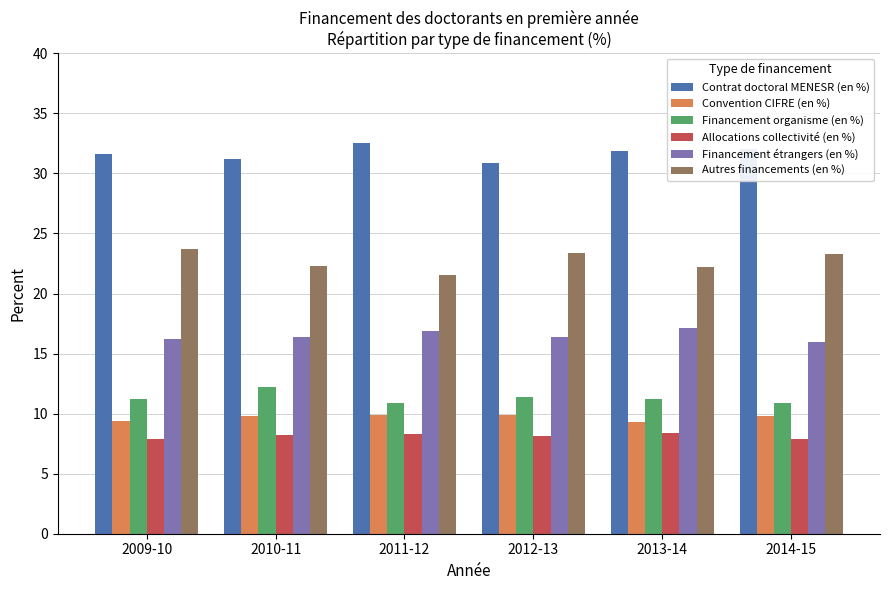

What are all the series names shown in the legend?

Contrat doctoral MENESR (en %), Convention CIFRE (en %), Financement organisme (en %), Allocations collectivité (en %), Financement étrangers (en %), Autres financements (en %)